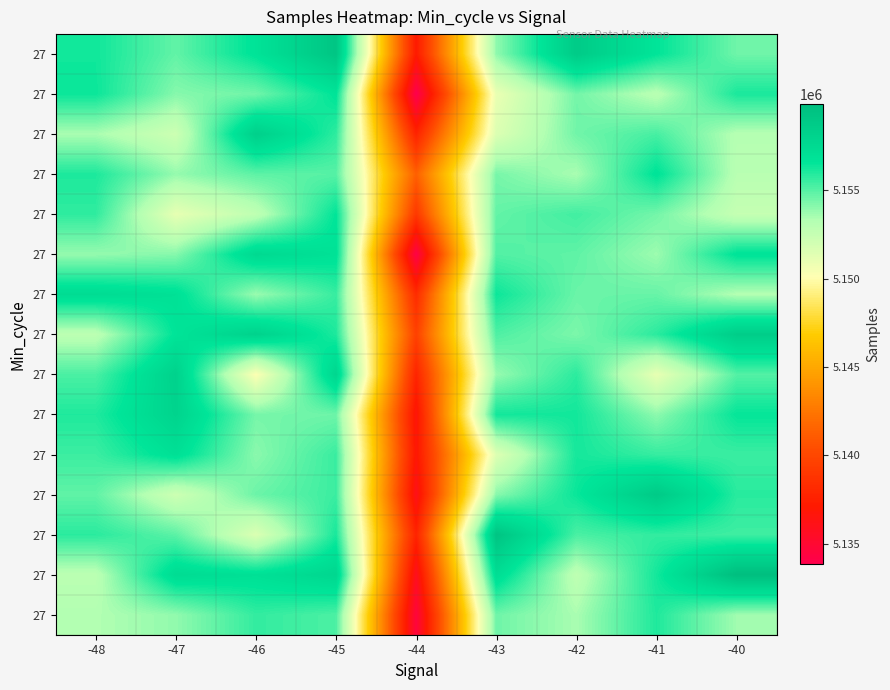

Which category has the highest value across all series?

-40